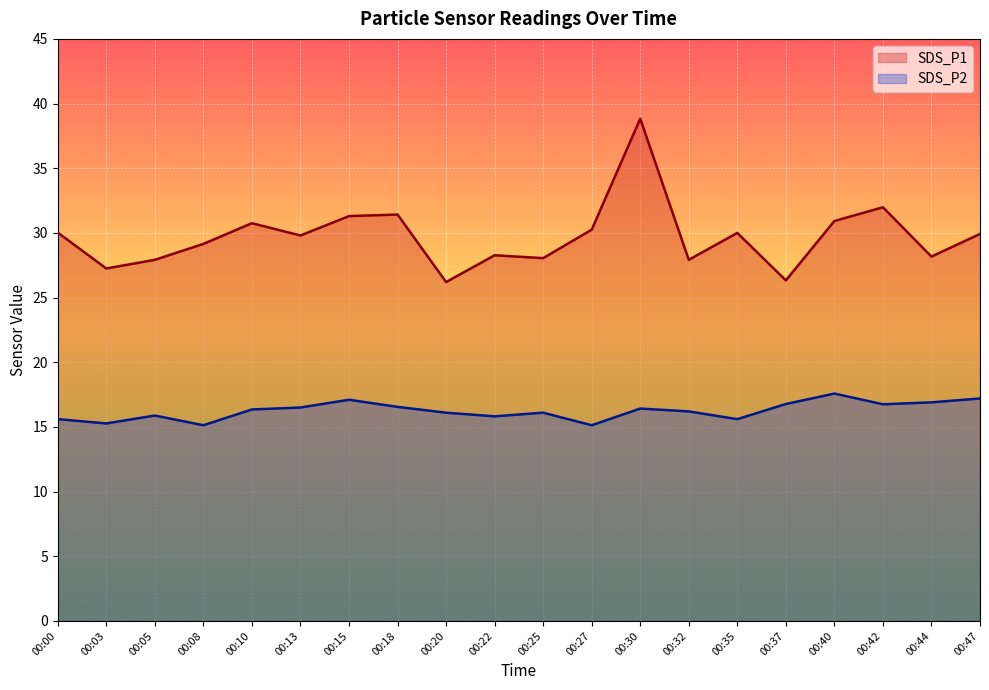

What is the spread (max minus min) of values at 00:18?

14.9